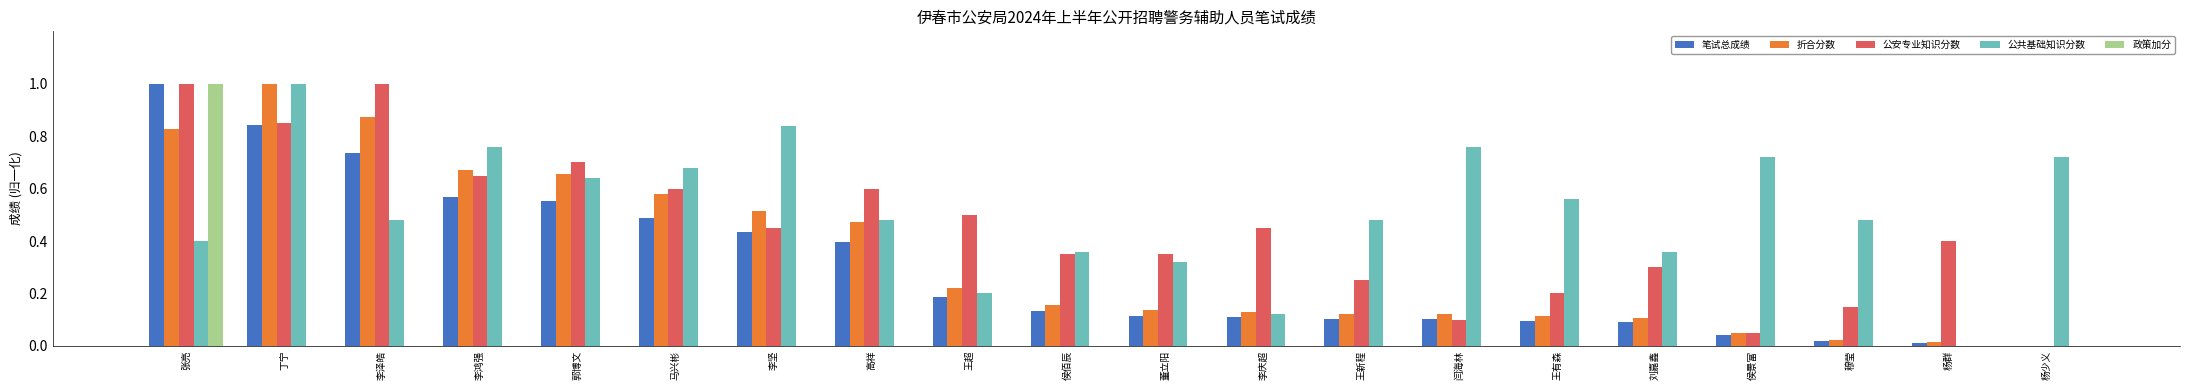

Is it true that 公共基础知识分数 equals 0.7 at 马兴彬?

True